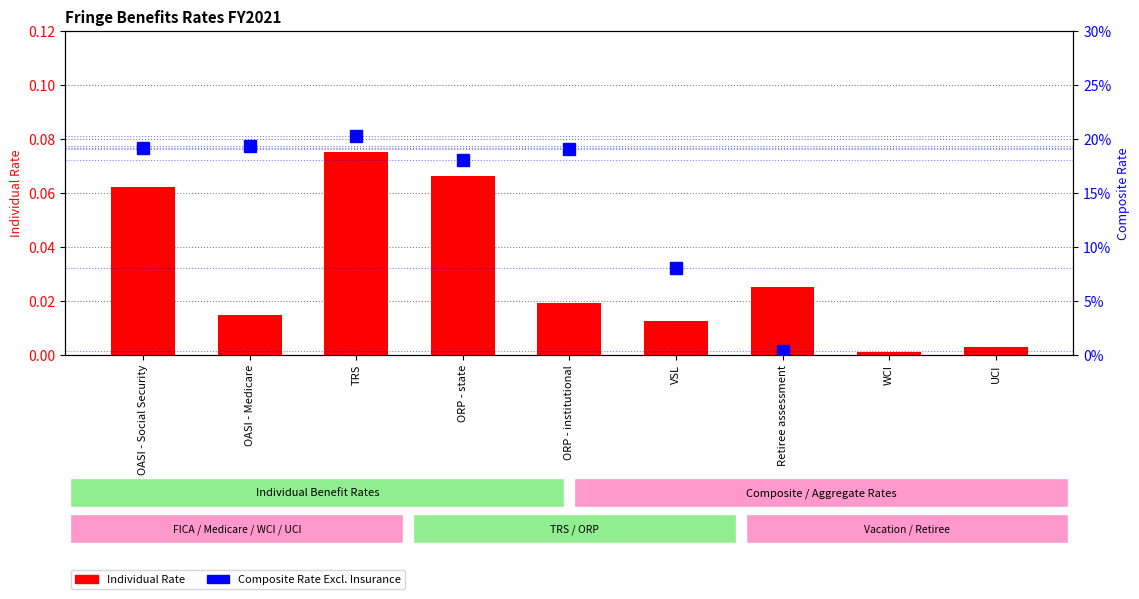

At which label does Composite Rate Excl. Insurance reach its minimum?

Retiree assessment